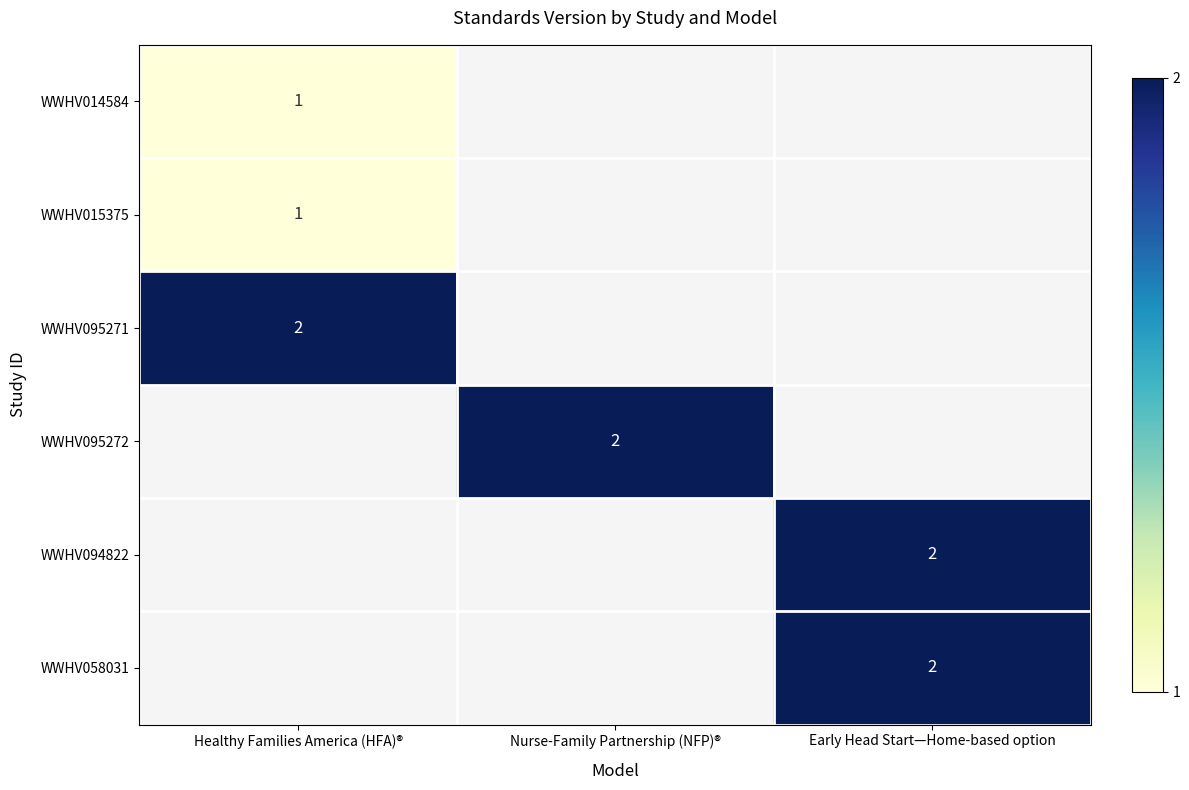

The value of WWHV015375 at Healthy Families America (HFA)® is 1. True or false?

True